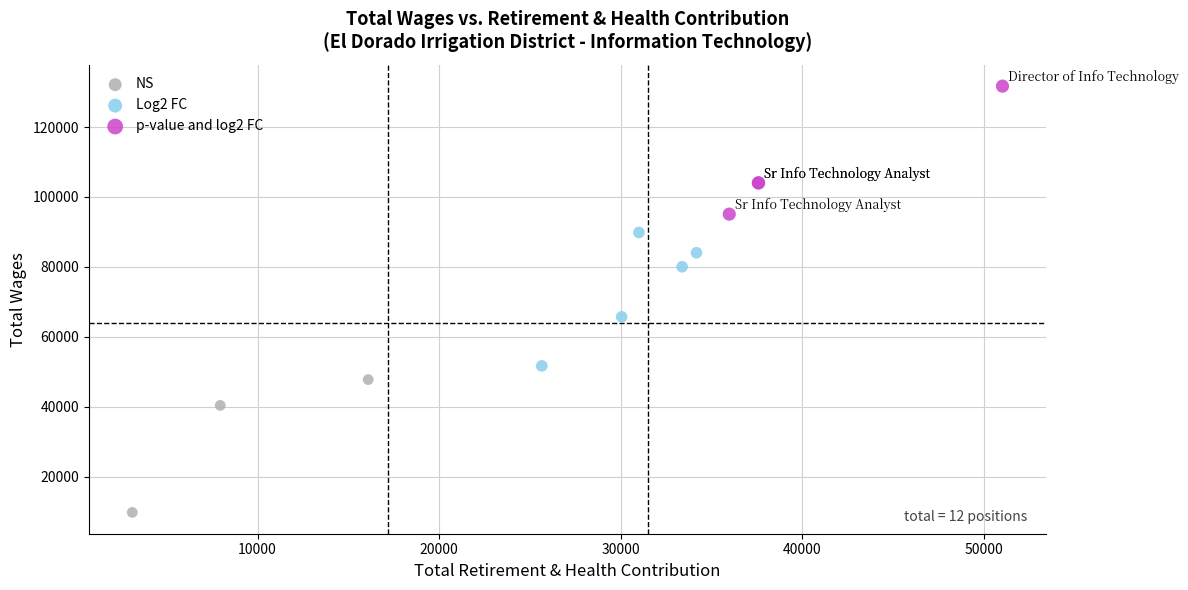

Which series reaches the minimum Y coordinate?

NS